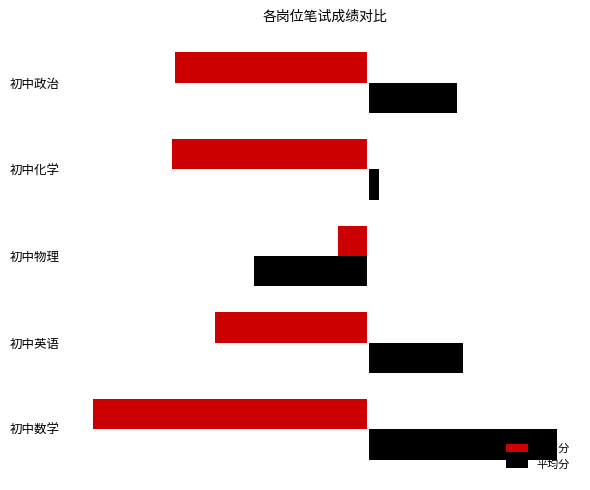

What are all the series names shown in the legend?

最高分, 平均分